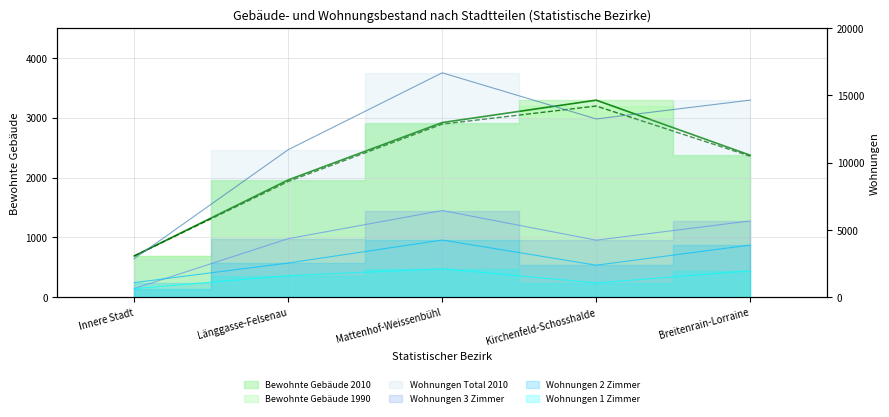

At Innere Stadt, list the series in order from smallest to largest.

Wohnungen 1 Zimmer, Wohnungen 3 Zimmer, Bewohnte Gebäude 2010, Bewohnte Gebäude 1990, Wohnungen 2 Zimmer, Wohnungen Total 2010